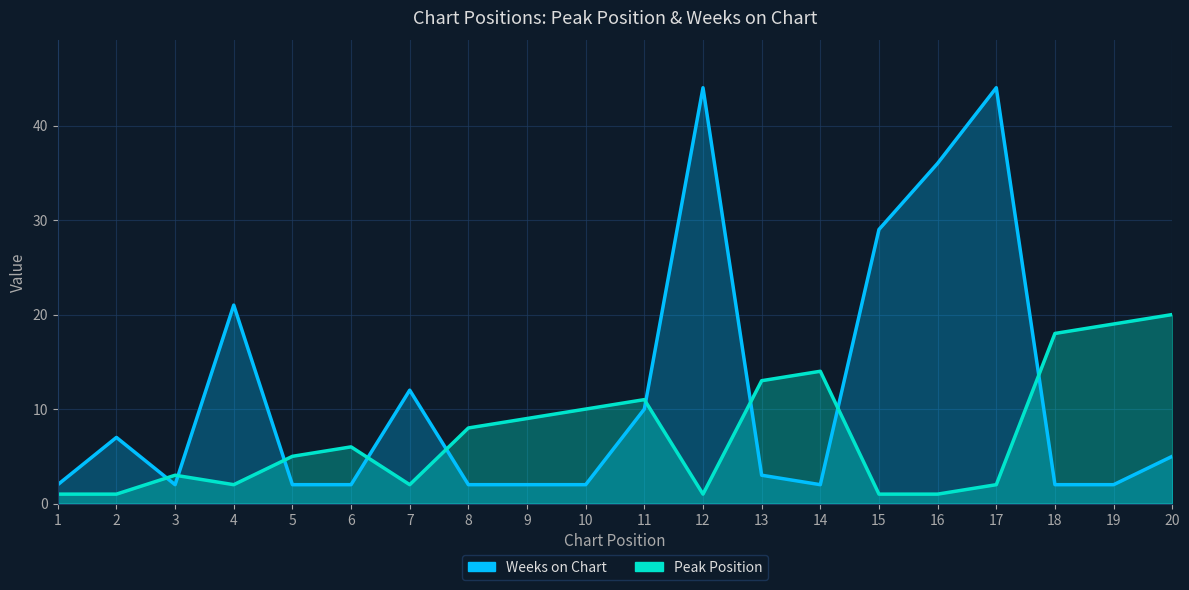

Reading left to right, transcribe all the data shown in this chart.

Peak Position: 1	1	3	2	5	6	2	8	9	10	11	1	13	14	1	1	2	18	19	20
Weeks on Chart: 2	7	2	21	2	2	12	2	2	2	10	44	3	2	29	36	44	2	2	5